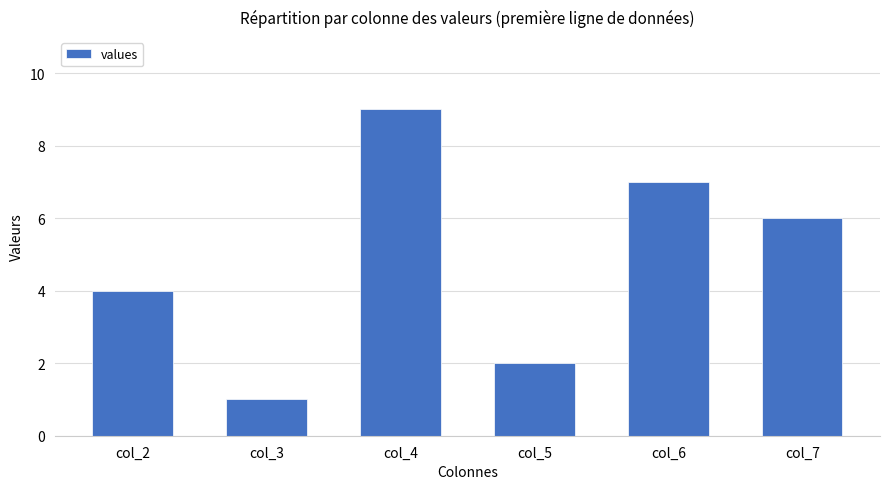

What is the minimum value shown in the chart?

1